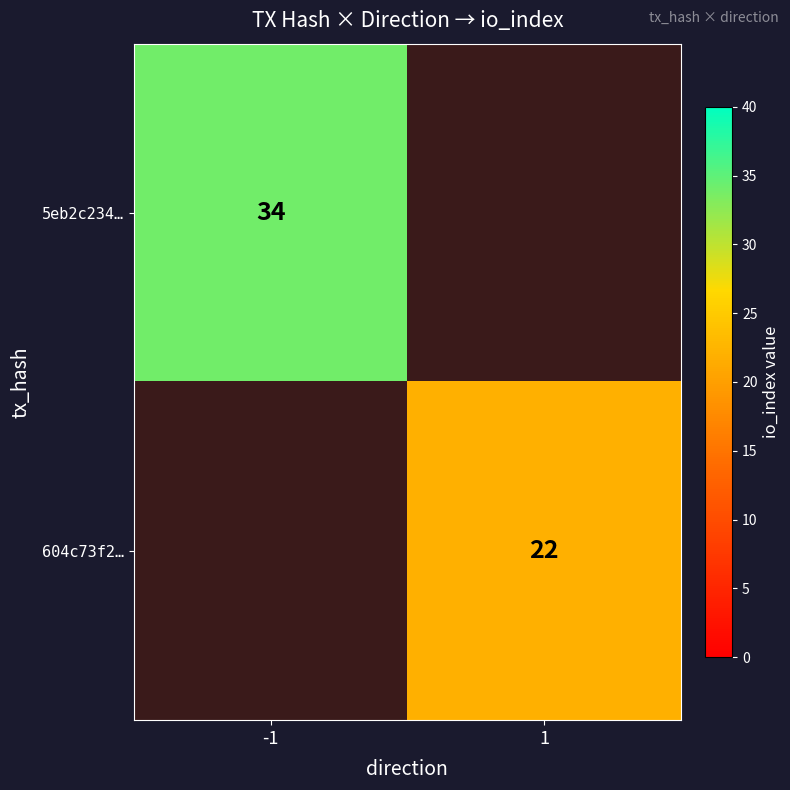

True or false: 604c73f2… has a value of 39 at 1.

False